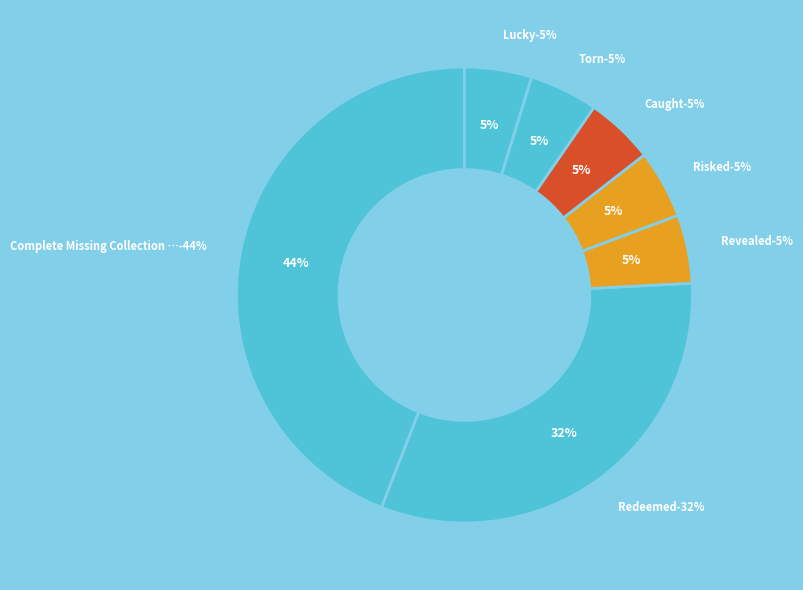

Does any single category account for the majority?

No